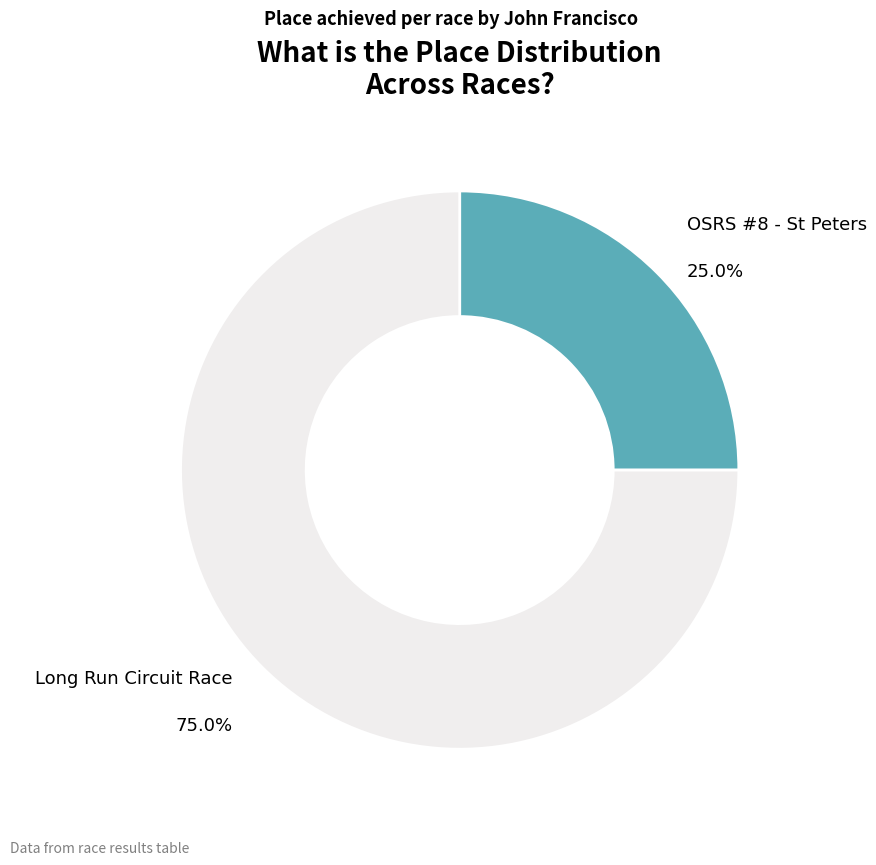

How many segments does this pie chart have?

2